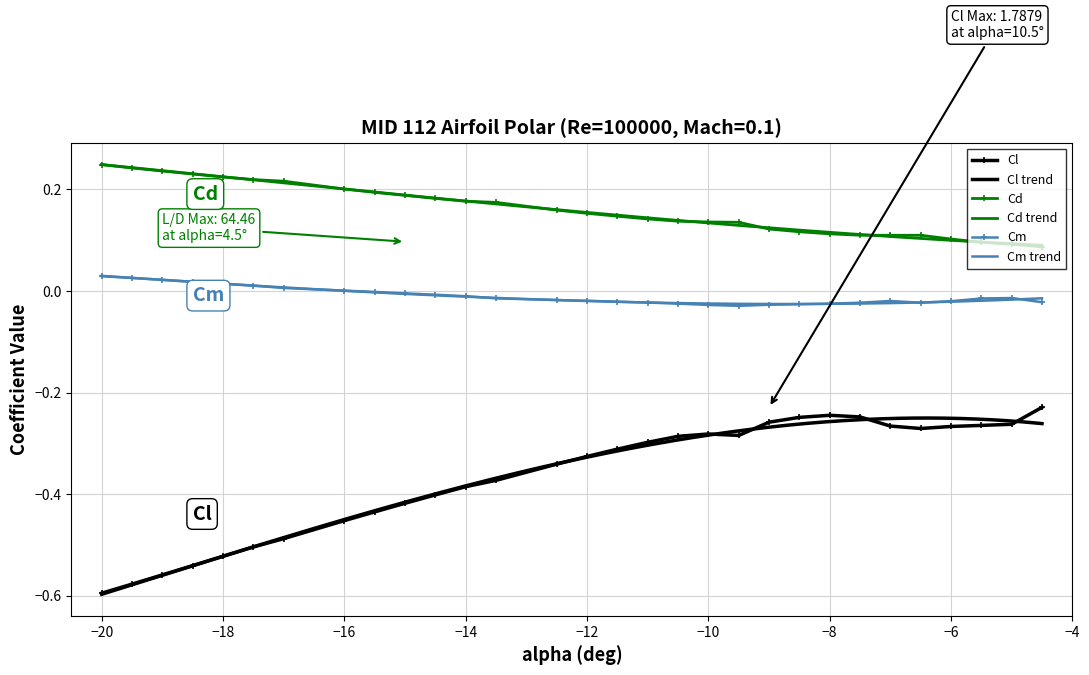

True or false: Cm and Cl cross at least once.

False